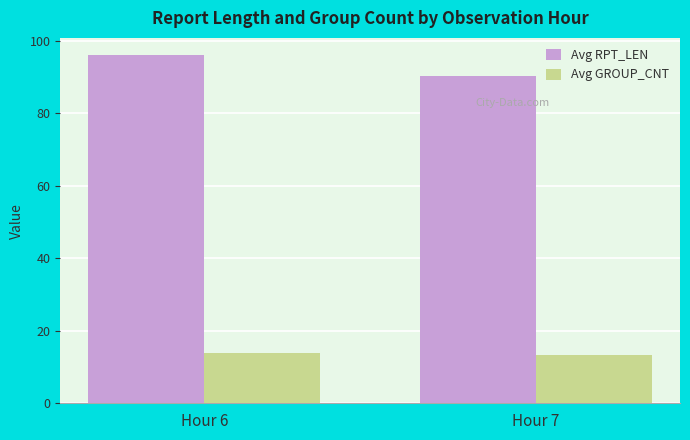

What is the maximum value for Avg GROUP_CNT?

14.0